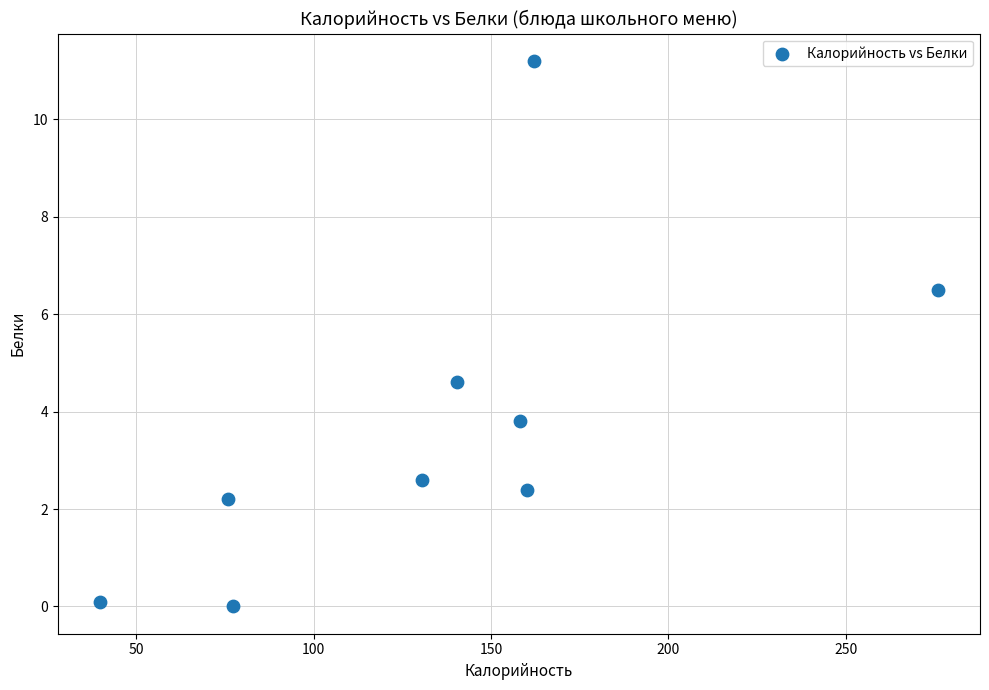

What is the range of X values (max minus min)?

236.3